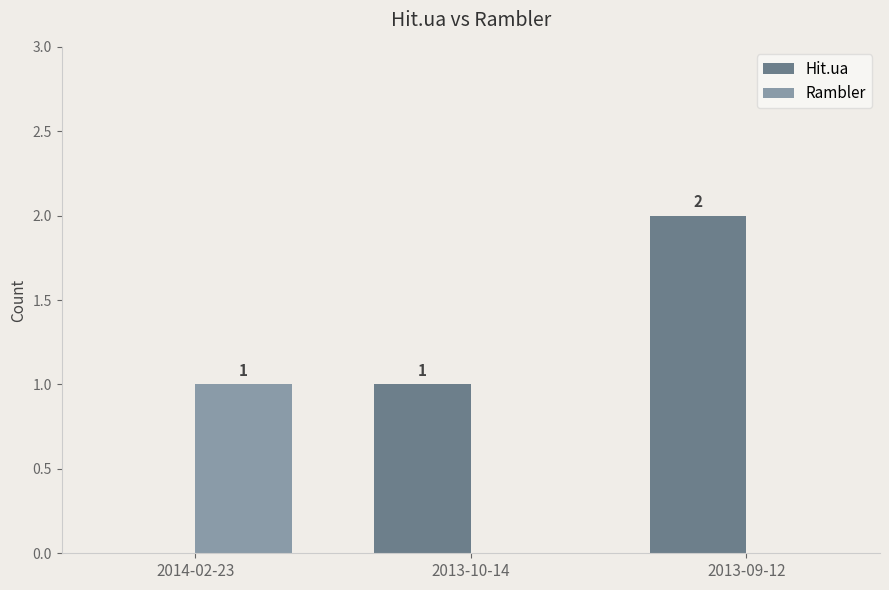

What is the maximum value shown in the chart?

2